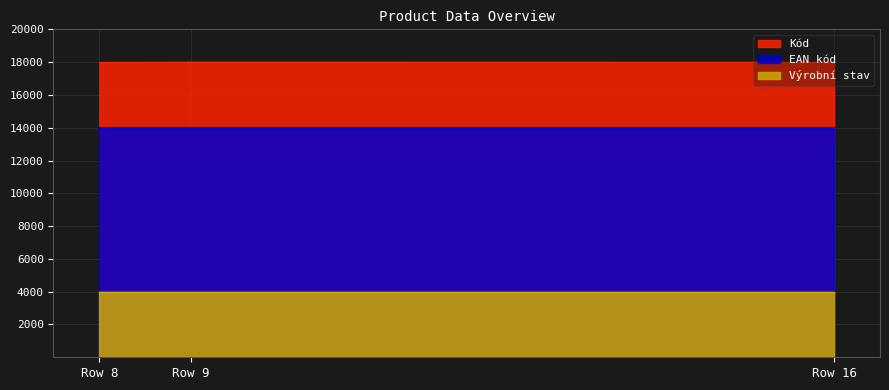

What is the spread (max minus min) of values at Row 16?

13993.2